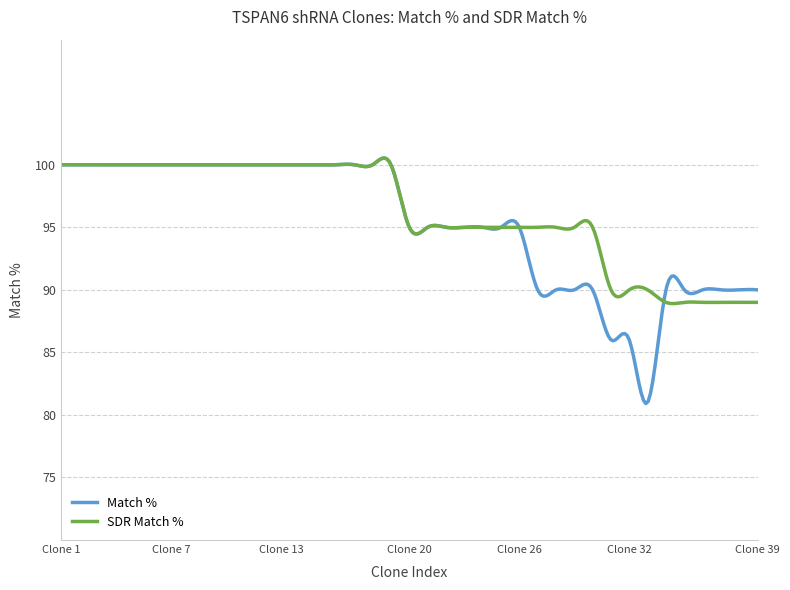

Which series has the largest range (max minus min)?

Match %